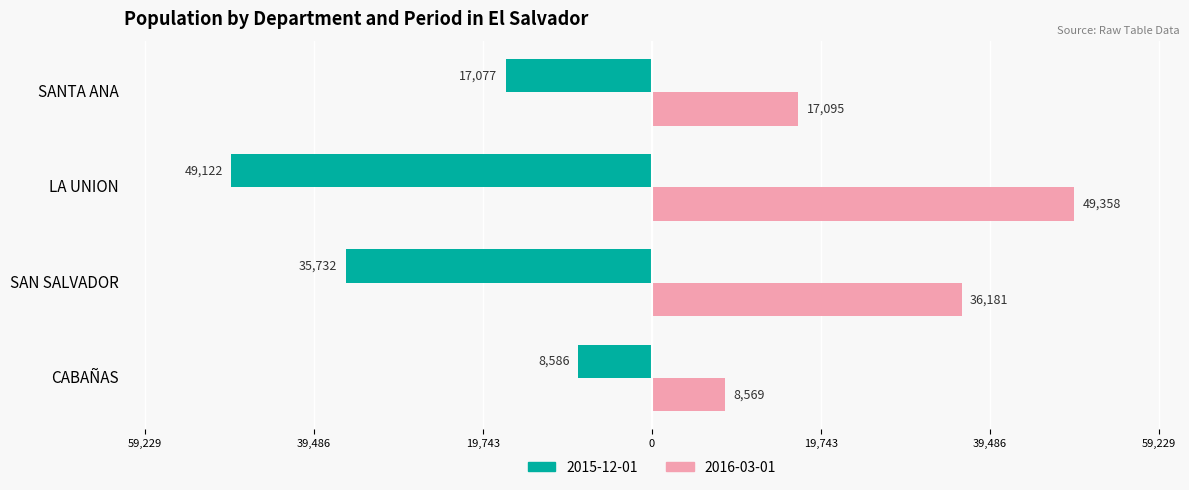

What are all the series names shown in the legend?

2015-12-01, 2016-03-01